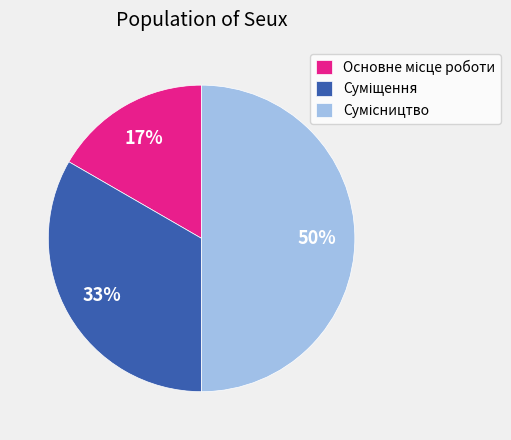

To the nearest percent, what is the average slice percentage?

33%